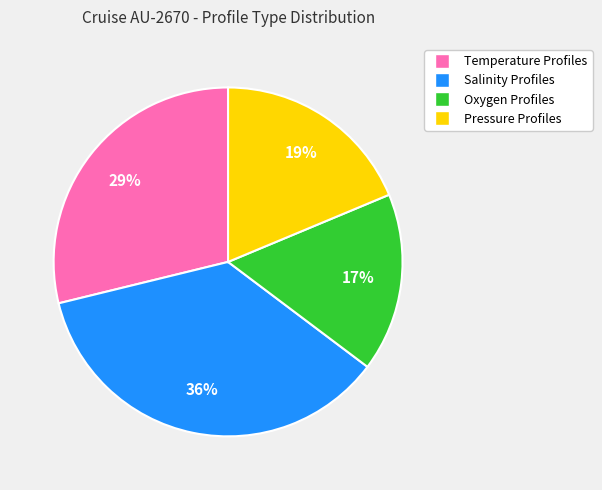

Which has a higher value, Pressure Profiles or Oxygen Profiles?

Pressure Profiles